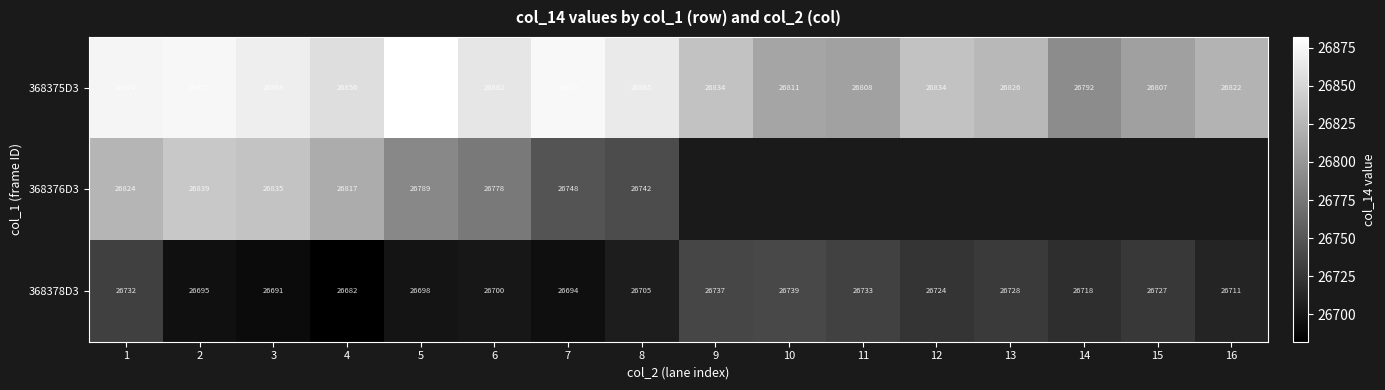

The 368375D3 series shows 26865 at 8. True or false?

True